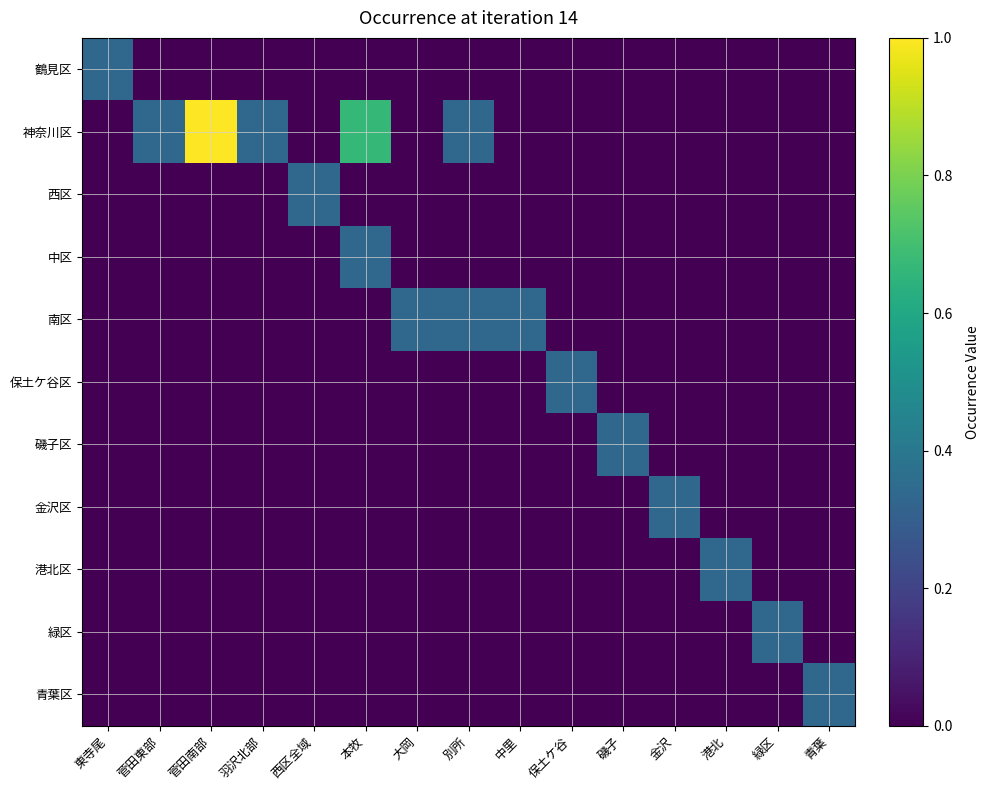

Reading left to right, what are all the values shown in this chart?

鶴見区: 東寺尾=0.3	菅田東部=0.0	菅田南部=0.0	羽沢北部=0.0	西区全域=0.0	本牧=0.0	大岡=0.0	別所=0.0	中里=0.0	保土ケ谷=0.0	磯子=0.0	金沢=0.0	港北=0.0	緑区=0.0	青葉=0.0
神奈川区: 東寺尾=0.0	菅田東部=0.3	菅田南部=1.0	羽沢北部=0.3	西区全域=0.0	本牧=0.7	大岡=0.0	別所=0.3	中里=0.0	保土ケ谷=0.0	磯子=0.0	金沢=0.0	港北=0.0	緑区=0.0	青葉=0.0
西区: 東寺尾=0.0	菅田東部=0.0	菅田南部=0.0	羽沢北部=0.0	西区全域=0.3	本牧=0.0	大岡=0.0	別所=0.0	中里=0.0	保土ケ谷=0.0	磯子=0.0	金沢=0.0	港北=0.0	緑区=0.0	青葉=0.0
中区: 東寺尾=0.0	菅田東部=0.0	菅田南部=0.0	羽沢北部=0.0	西区全域=0.0	本牧=0.3	大岡=0.0	別所=0.0	中里=0.0	保土ケ谷=0.0	磯子=0.0	金沢=0.0	港北=0.0	緑区=0.0	青葉=0.0
南区: 東寺尾=0.0	菅田東部=0.0	菅田南部=0.0	羽沢北部=0.0	西区全域=0.0	本牧=0.0	大岡=0.3	別所=0.3	中里=0.3	保土ケ谷=0.0	磯子=0.0	金沢=0.0	港北=0.0	緑区=0.0	青葉=0.0
保土ケ谷区: 東寺尾=0.0	菅田東部=0.0	菅田南部=0.0	羽沢北部=0.0	西区全域=0.0	本牧=0.0	大岡=0.0	別所=0.0	中里=0.0	保土ケ谷=0.3	磯子=0.0	金沢=0.0	港北=0.0	緑区=0.0	青葉=0.0
磯子区: 東寺尾=0.0	菅田東部=0.0	菅田南部=0.0	羽沢北部=0.0	西区全域=0.0	本牧=0.0	大岡=0.0	別所=0.0	中里=0.0	保土ケ谷=0.0	磯子=0.3	金沢=0.0	港北=0.0	緑区=0.0	青葉=0.0
金沢区: 東寺尾=0.0	菅田東部=0.0	菅田南部=0.0	羽沢北部=0.0	西区全域=0.0	本牧=0.0	大岡=0.0	別所=0.0	中里=0.0	保土ケ谷=0.0	磯子=0.0	金沢=0.3	港北=0.0	緑区=0.0	青葉=0.0
港北区: 東寺尾=0.0	菅田東部=0.0	菅田南部=0.0	羽沢北部=0.0	西区全域=0.0	本牧=0.0	大岡=0.0	別所=0.0	中里=0.0	保土ケ谷=0.0	磯子=0.0	金沢=0.0	港北=0.3	緑区=0.0	青葉=0.0
緑区: 東寺尾=0.0	菅田東部=0.0	菅田南部=0.0	羽沢北部=0.0	西区全域=0.0	本牧=0.0	大岡=0.0	別所=0.0	中里=0.0	保土ケ谷=0.0	磯子=0.0	金沢=0.0	港北=0.0	緑区=0.3	青葉=0.0
青葉区: 東寺尾=0.0	菅田東部=0.0	菅田南部=0.0	羽沢北部=0.0	西区全域=0.0	本牧=0.0	大岡=0.0	別所=0.0	中里=0.0	保土ケ谷=0.0	磯子=0.0	金沢=0.0	港北=0.0	緑区=0.0	青葉=0.3